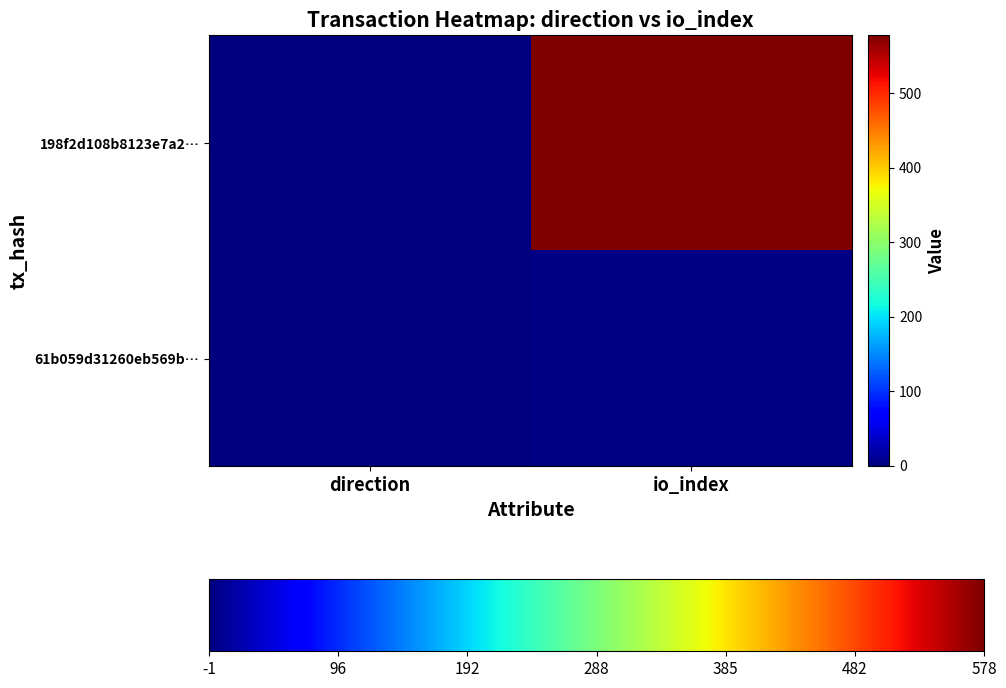

Rank the series by their maximum value, from lowest to highest.

61b059d31260eb569b…, 198f2d108b8123e7a2…